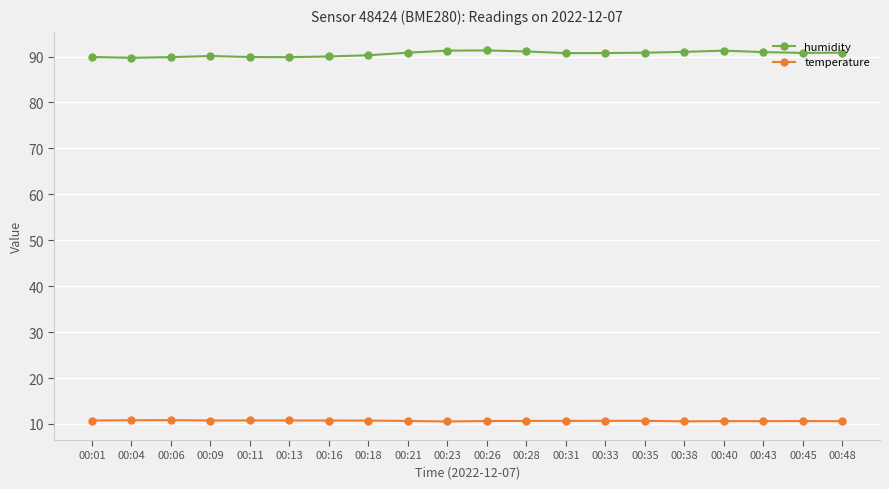

Rank the series by their average value, from lowest to highest.

temperature, humidity